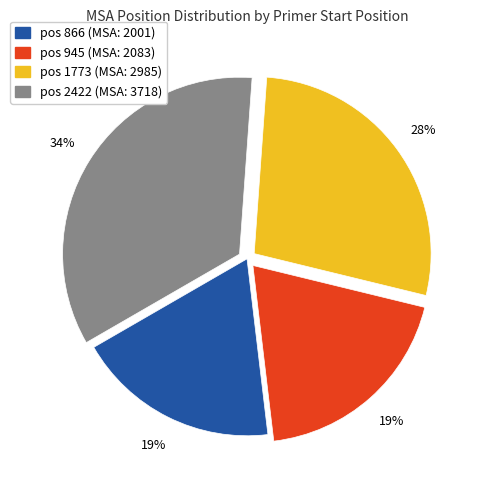

Is there any slice that represents more than half of the pie?

No